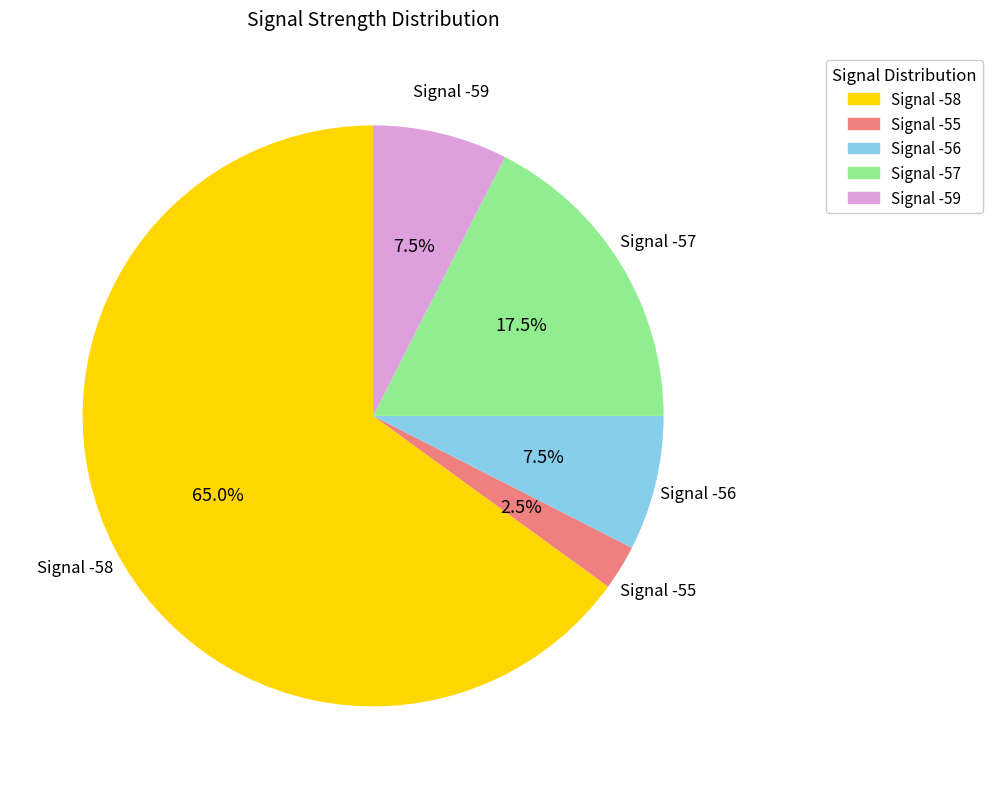

Is Signal -56 the majority of the pie?

No